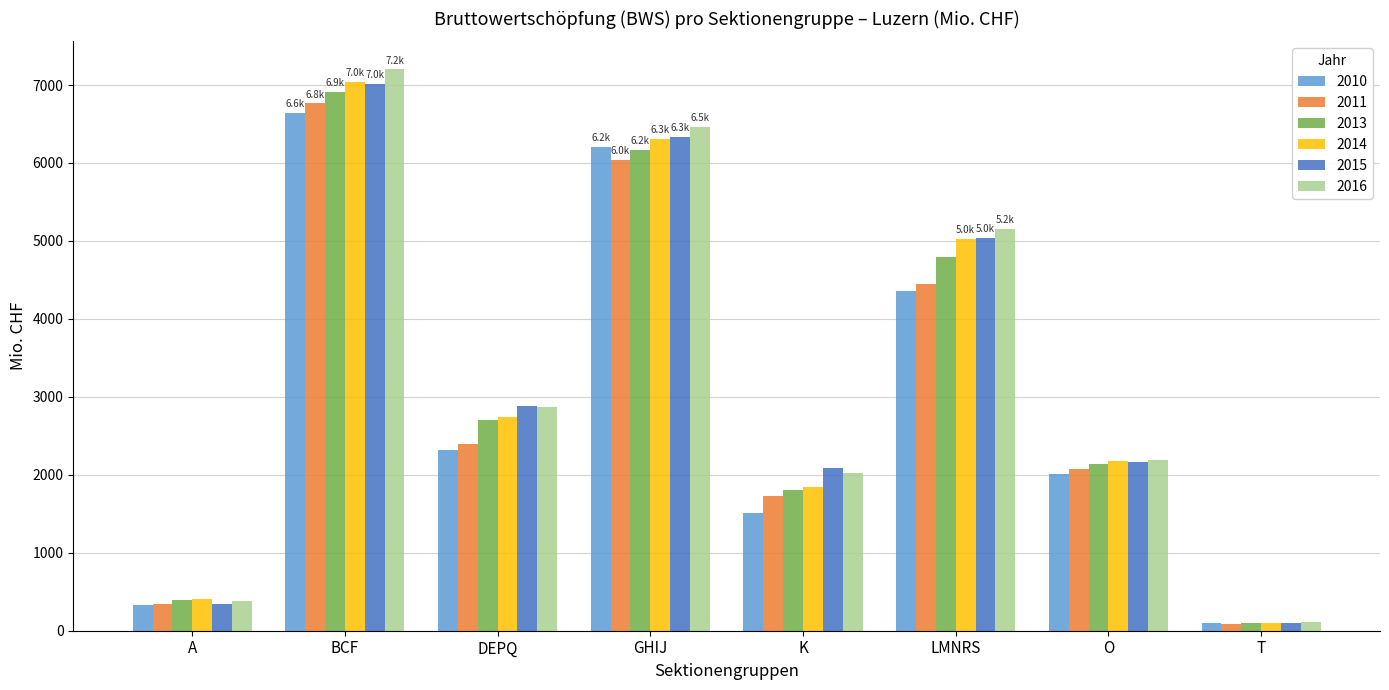

Are the bars grouped side by side (vs. stacked)?

Yes